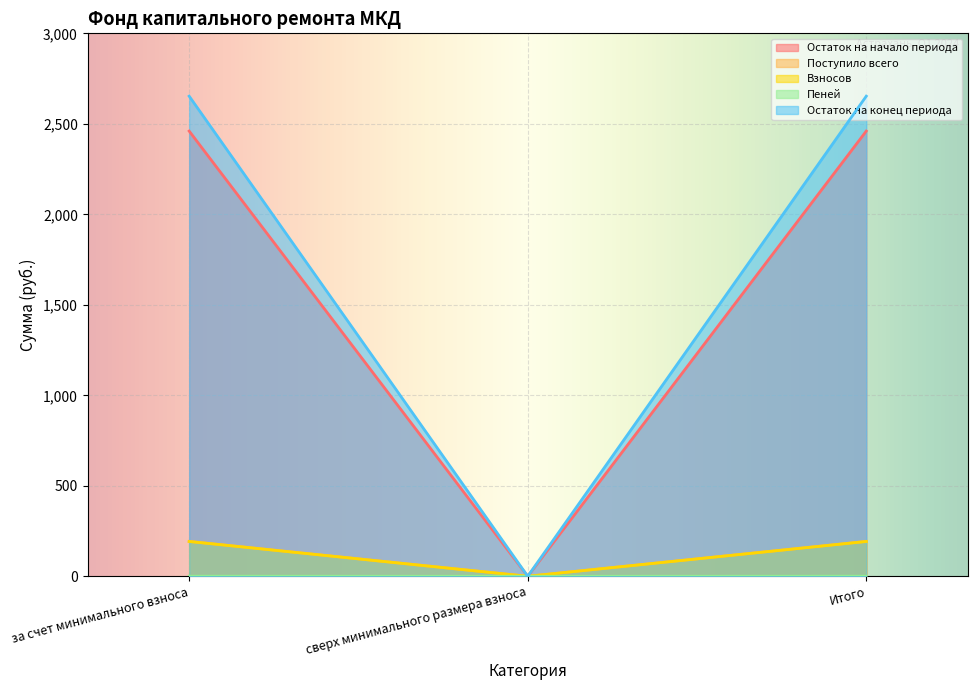

What position from the right is сверх минимального размера взноса?

2